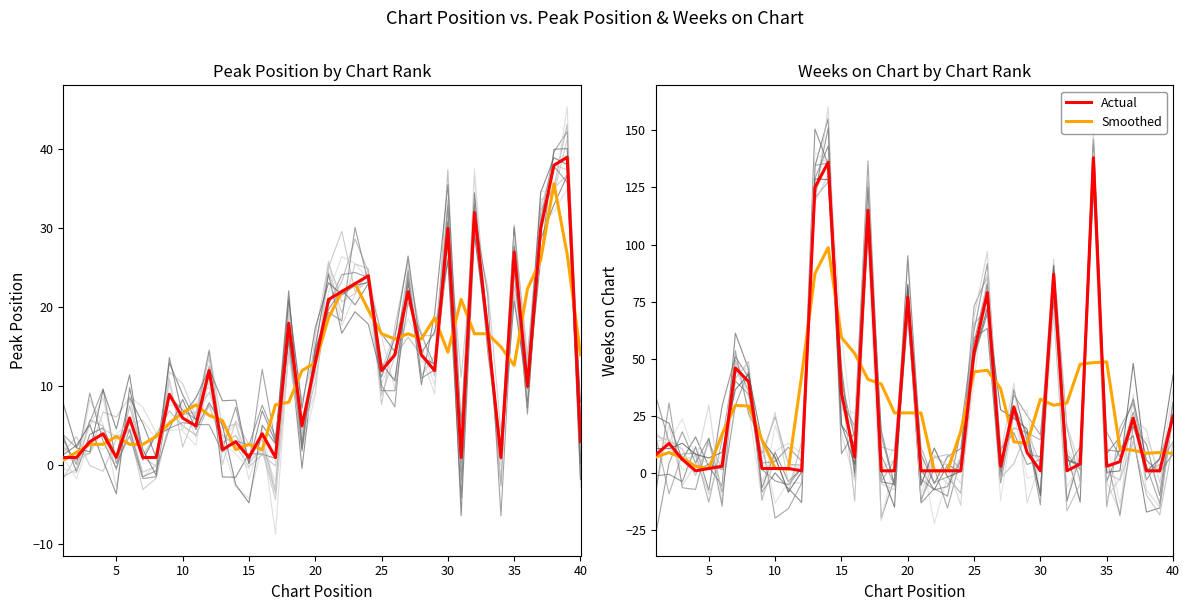

What is the value of the Weeks on Chart (smoothed) point at the 25th from the left?

44.3